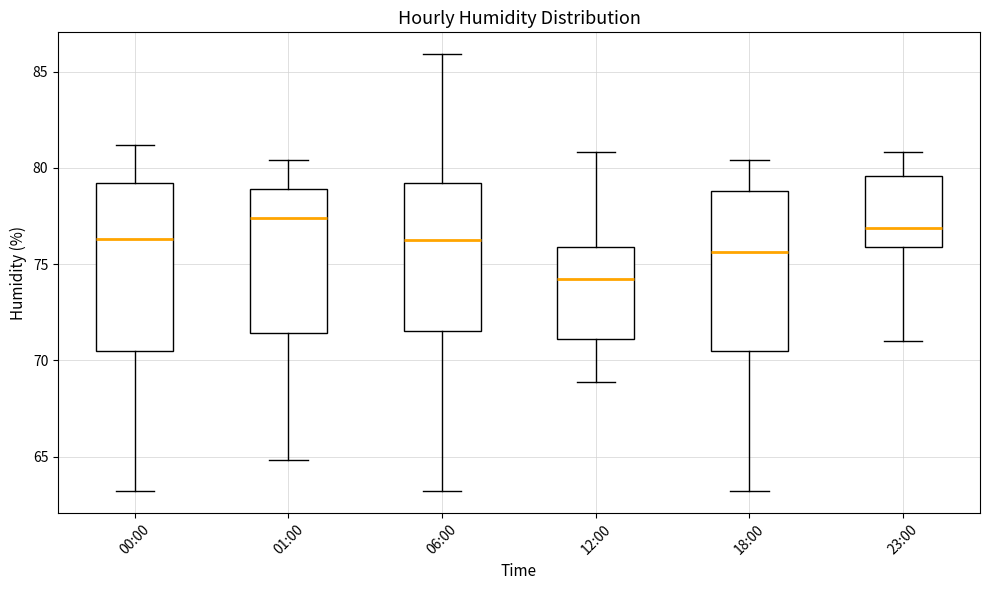

Reading left to right, read every box against the y-axis: the position of its median line, the range the box covers, and the ends of its whiskers. The values are not printed on the chart, so give them approximately, as read against the axis.

00:00: median 76.5, box 70.5 to 79.0, whiskers 63.0 to 81.0
01:00: median 77.5, box 71.5 to 79.0, whiskers 65.0 to 80.5
06:00: median 76.5, box 71.5 to 79.0, whiskers 63.0 to 86.0
12:00: median 74.5, box 71.0 to 76.0, whiskers 69.0 to 81.0
18:00: median 75.5, box 70.5 to 79.0, whiskers 63.0 to 80.5
23:00: median 77.0, box 76.0 to 79.5, whiskers 71.0 to 81.0